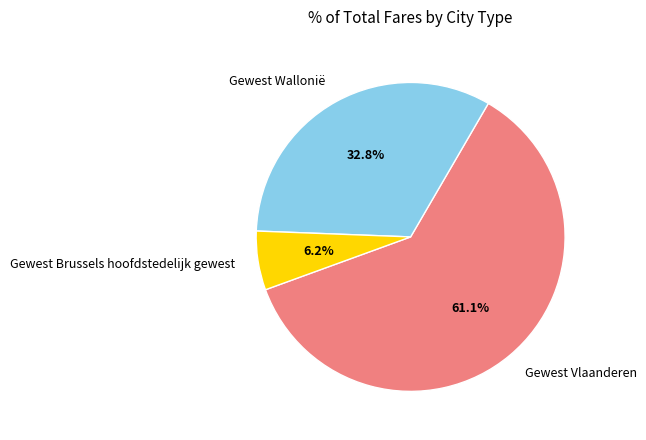

Approximately how many times larger is the value at Gewest Brussels hoofdstedelijk gewest compared to Gewest Wallonië?

0.2